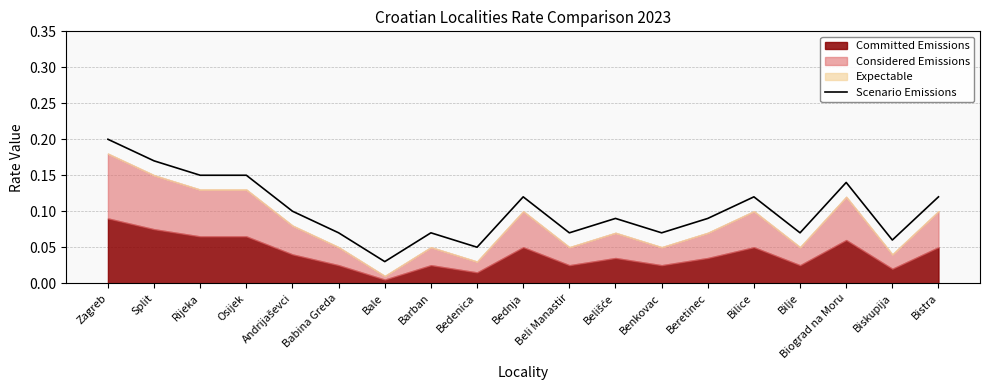

List the labels in order of value, smallest first.

Bale, Bedenica, Biskupija, Babina Greda, Barban, Beli Manastir, Benkovac, Bilje, Belišće, Beretinec, Andrijaševci, Bednja, Bilice, Bistra, Biograd na Moru, Rijeka, Osijek, Split, Zagreb